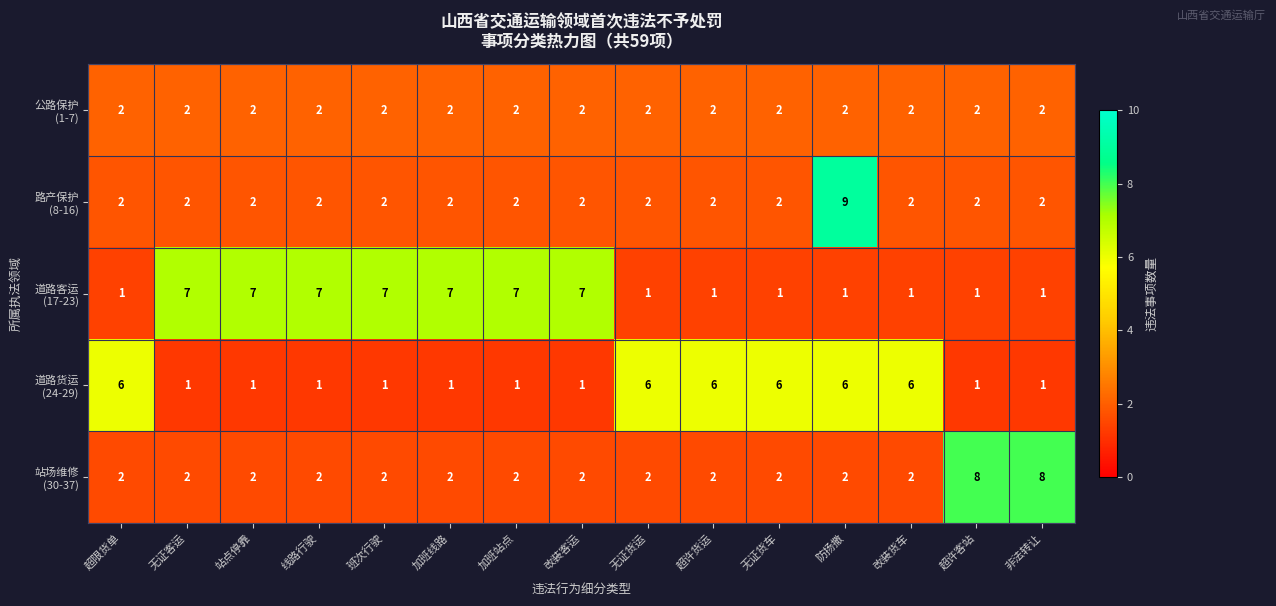

What is the difference between the highest and lowest values at 非法转让?

7